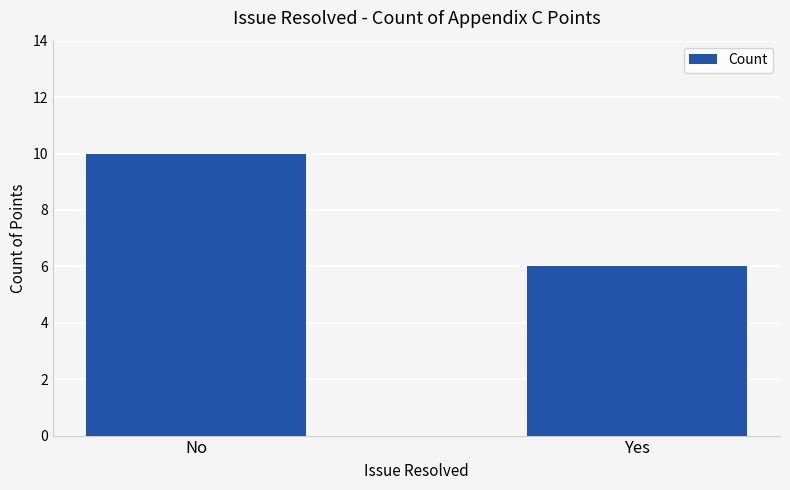

What is the value of the 1st bar from the left?

10